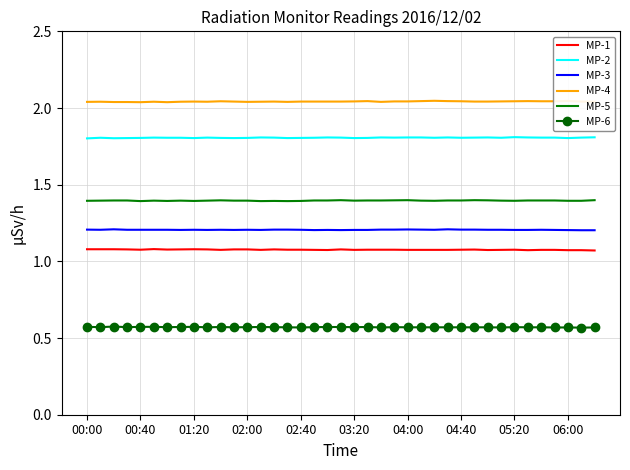

Rank the series by their maximum value, from lowest to highest.

MP-6, MP-1, MP-3, MP-5, MP-2, MP-4